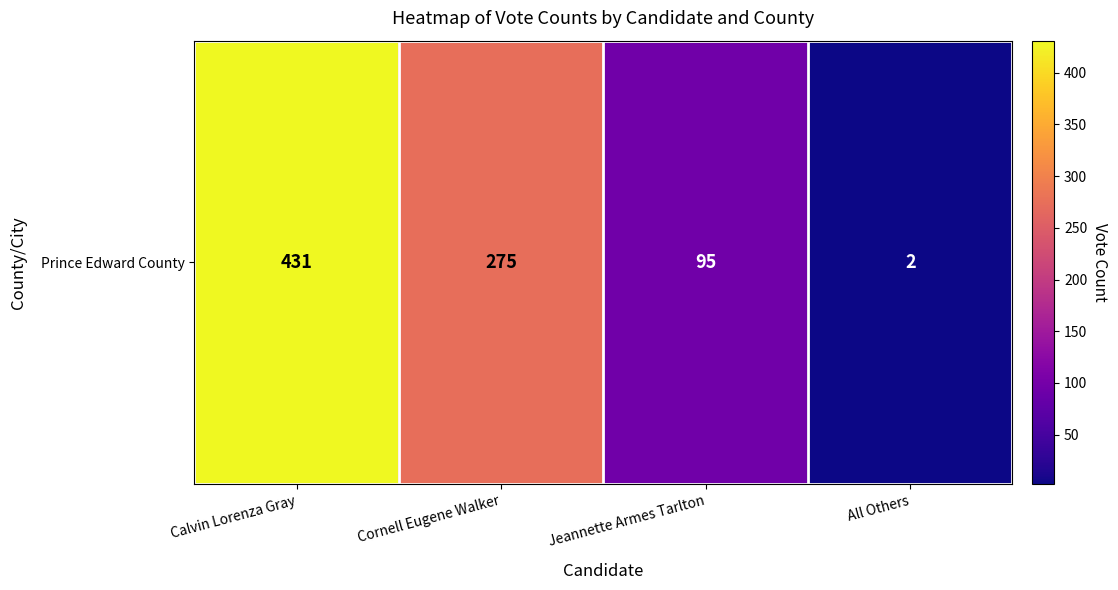

What is the average value?

201